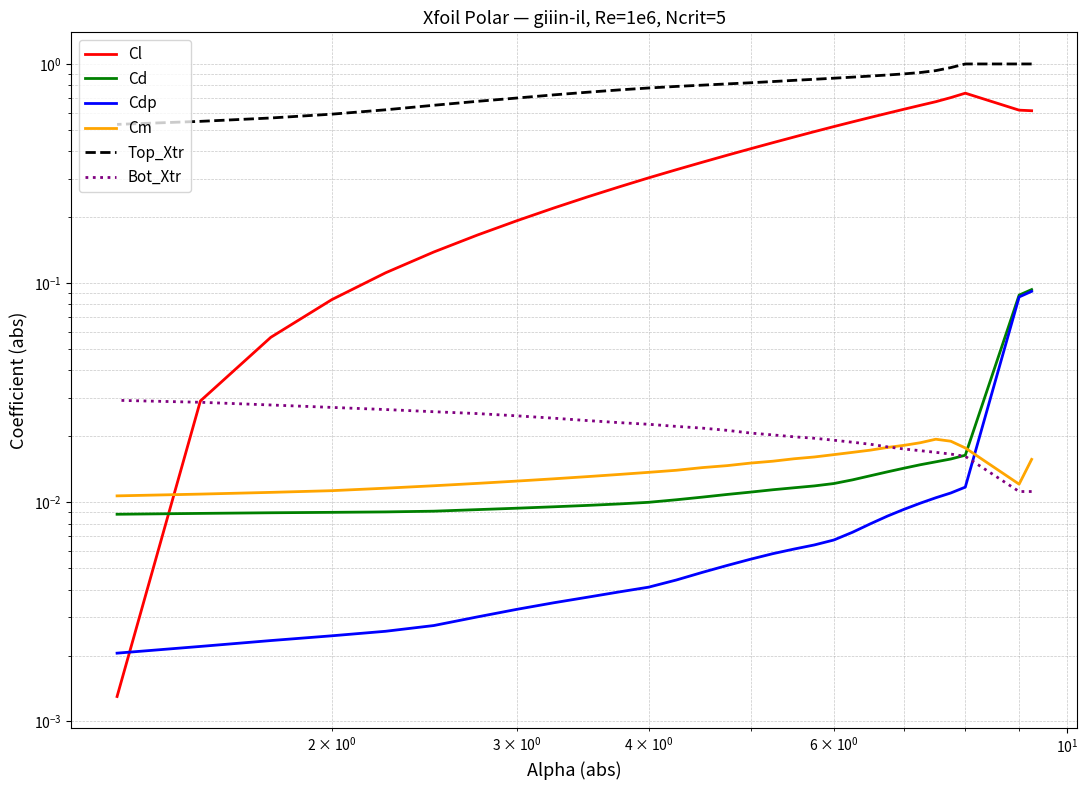

True or false: Cm and Bot_Xtr intersect in this chart.

True